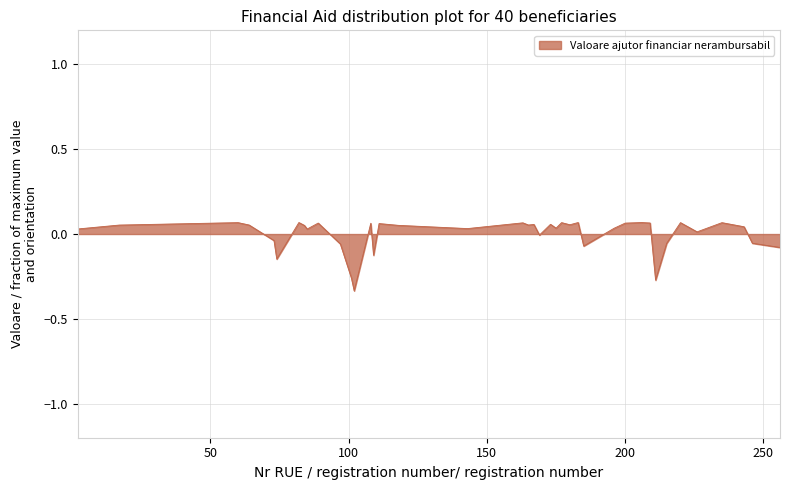

How many distinct data groups are displayed?

1